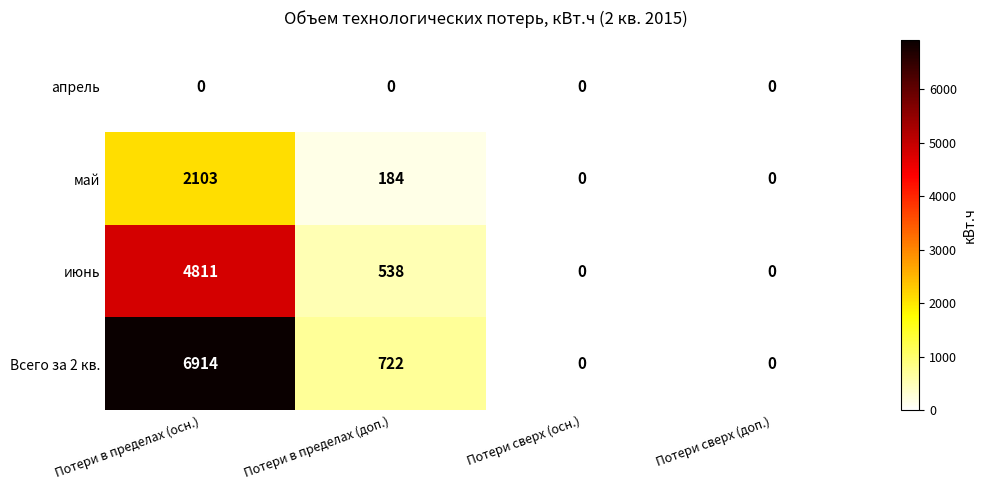

What is the difference between the maximum and minimum values in the май series?

2103